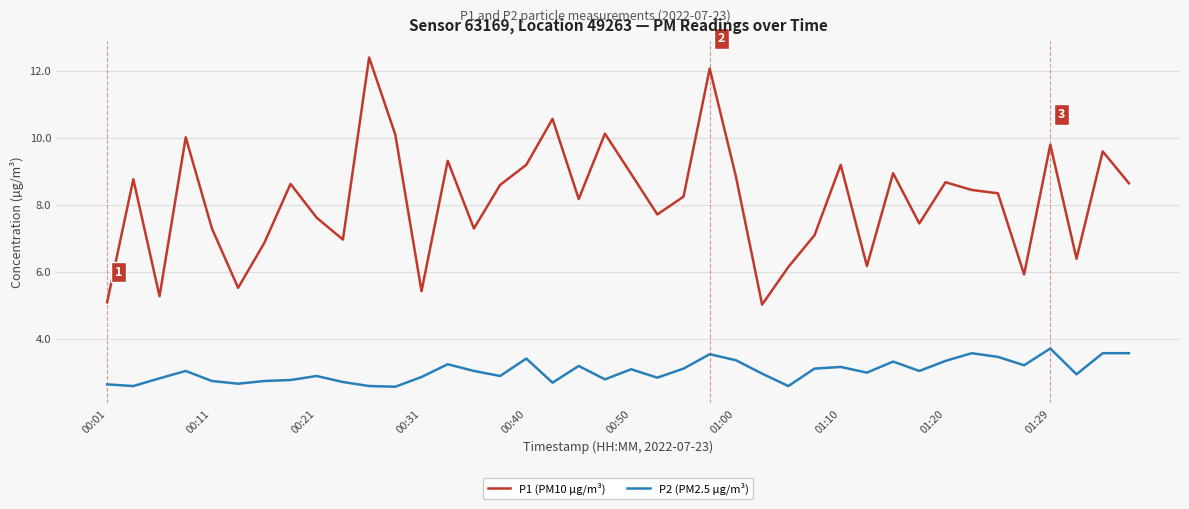

Which series has the largest total across all categories?

P1 (PM10 µg/m³)